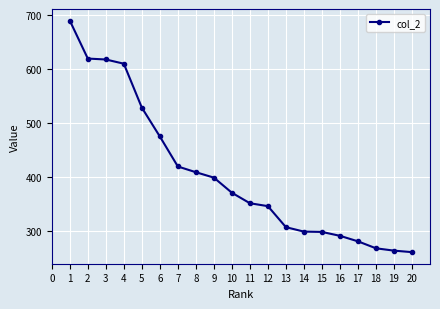

What is the average value?

404.6